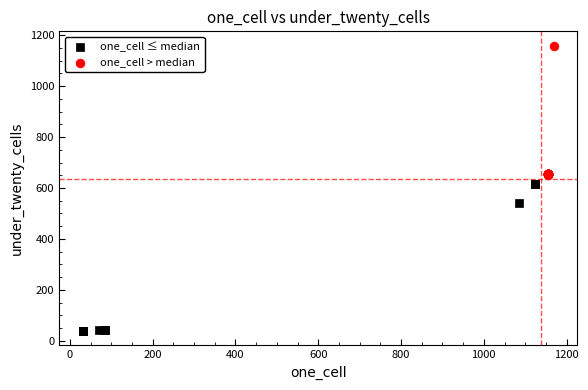

Which series reaches the minimum Y coordinate?

one_cell ≤ median